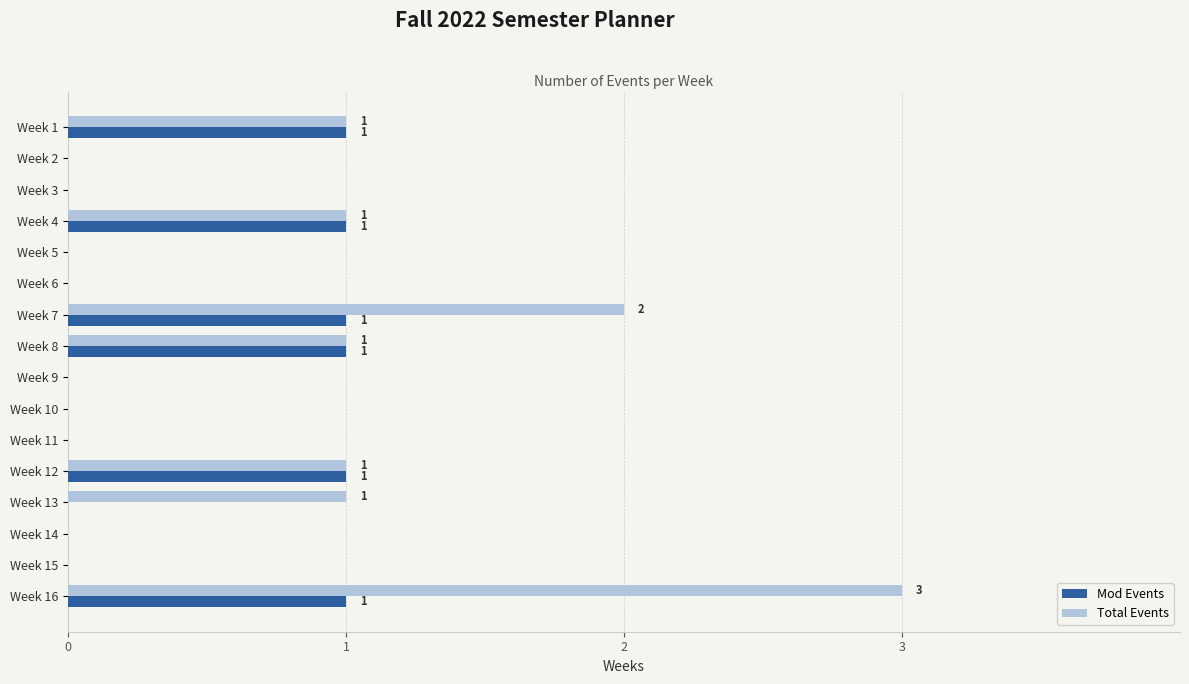

Which category has the highest value in the Total Events series?

Week 16